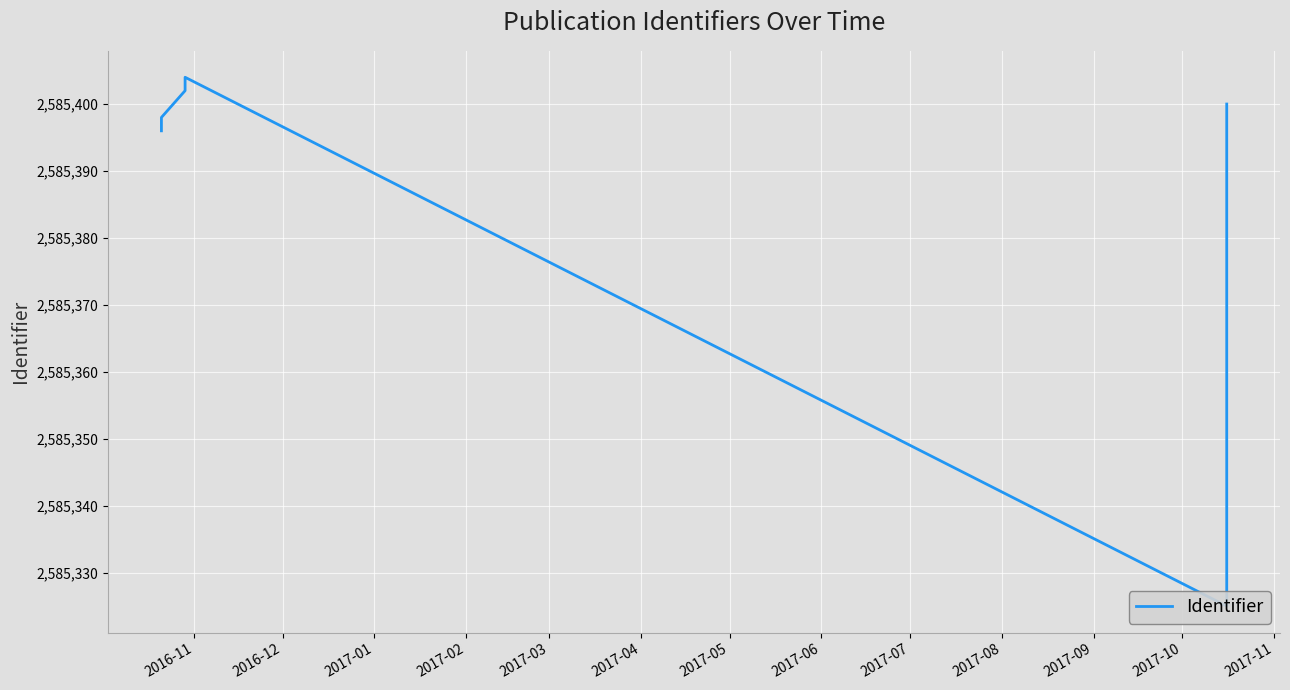

True or false: the data has more than 0 interior local peaks.

True